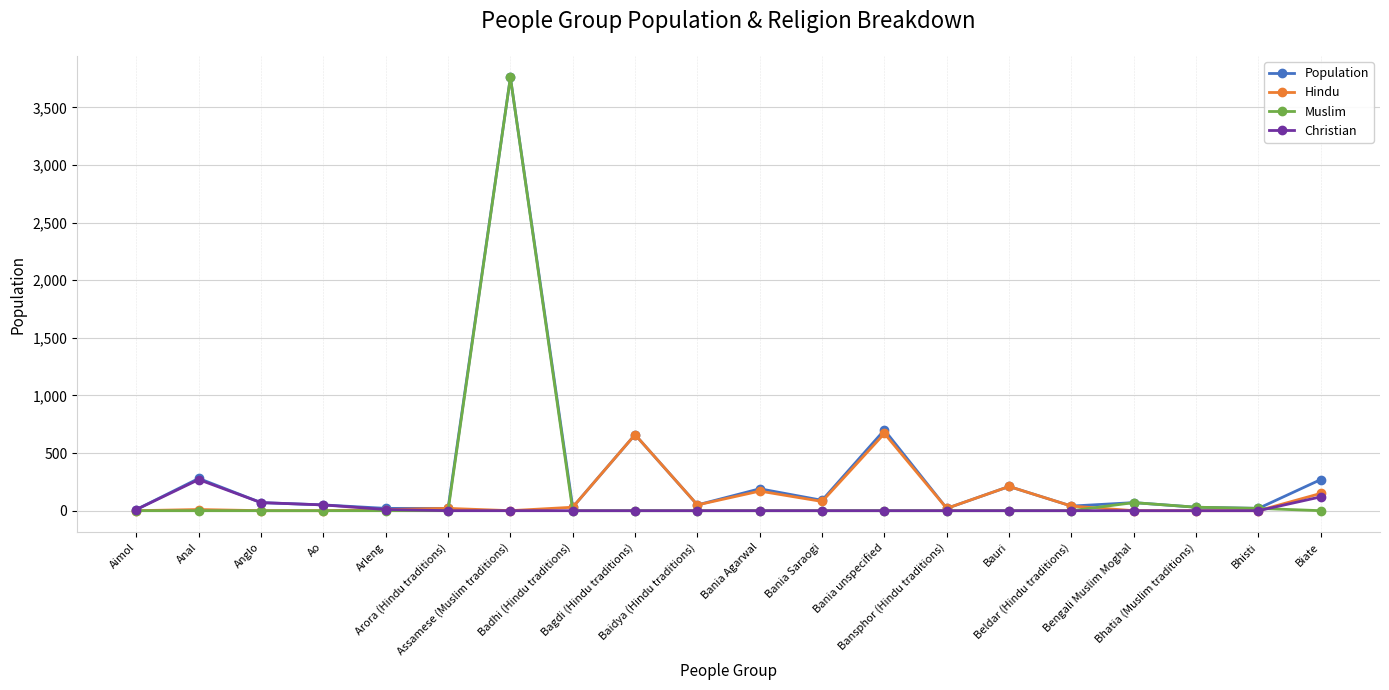

Does the chart have visible grid lines?

Yes